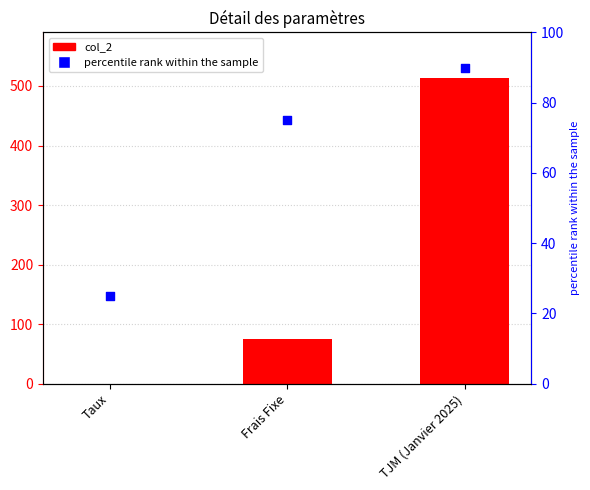

Which has a higher value, TJM (Janvier 2025) or Taux?

TJM (Janvier 2025)